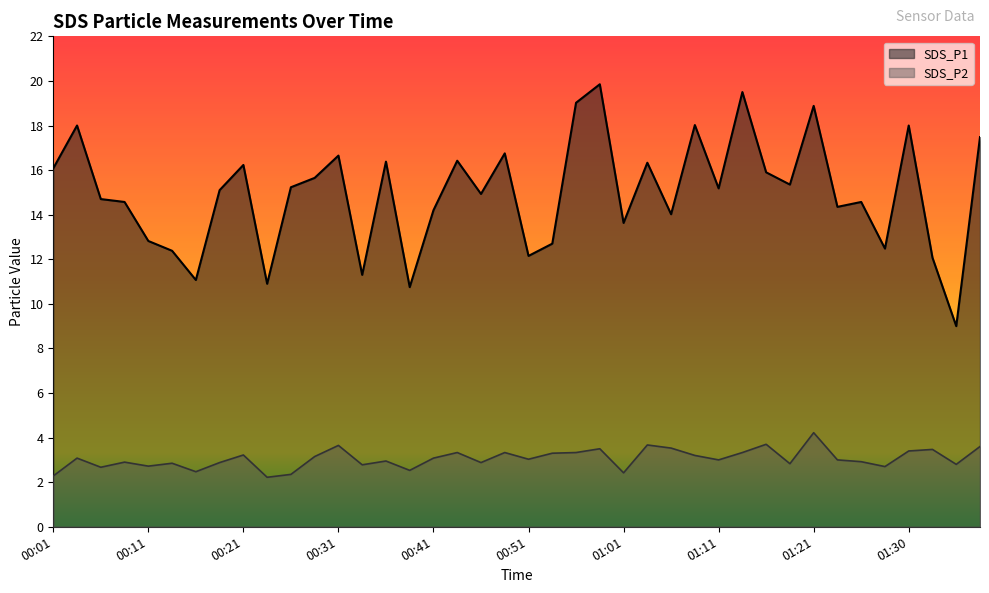

What is the sum of the SDS_P1 values at 01:38 and 00:23?

28.4